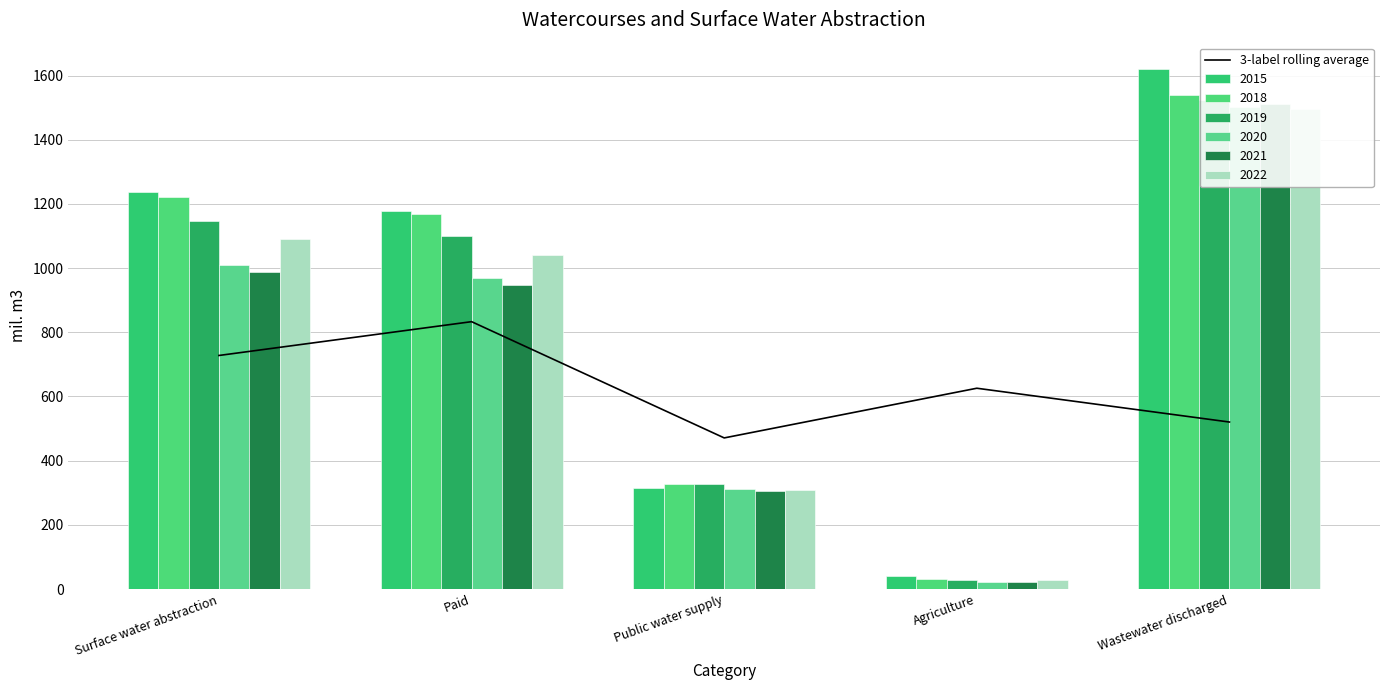

Reading left to right, list all the values displayed in this chart.

727.8	833.2	470.9	625.7	520.4